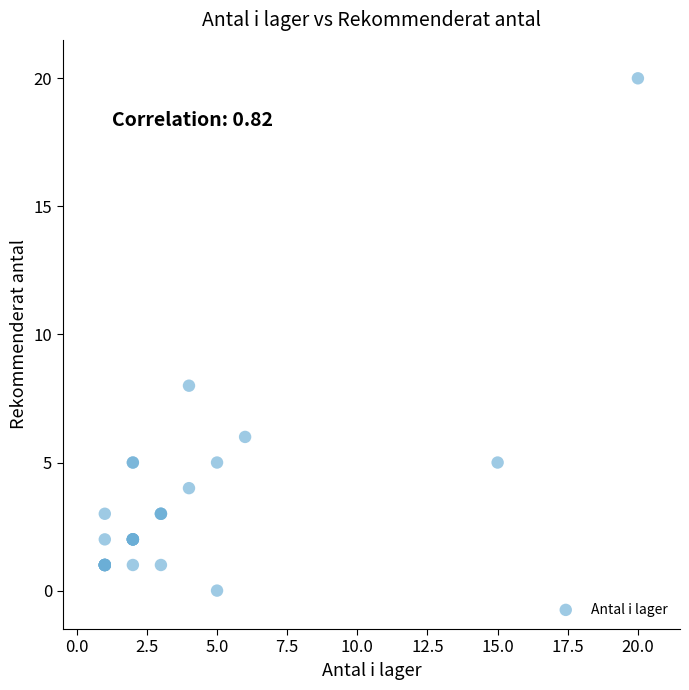

What Y value in the scatter plot is closest to 10?

8